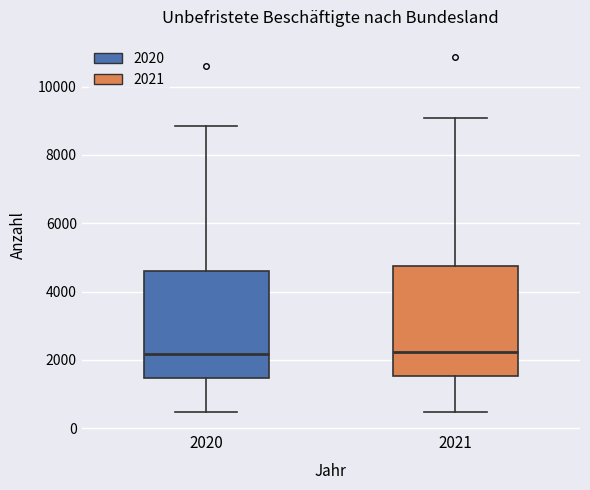

Where does the lower whisker of the box at x = 2020 end on the y-axis? The values are not printed on the chart, so give them approximately, as read against the axis.

400